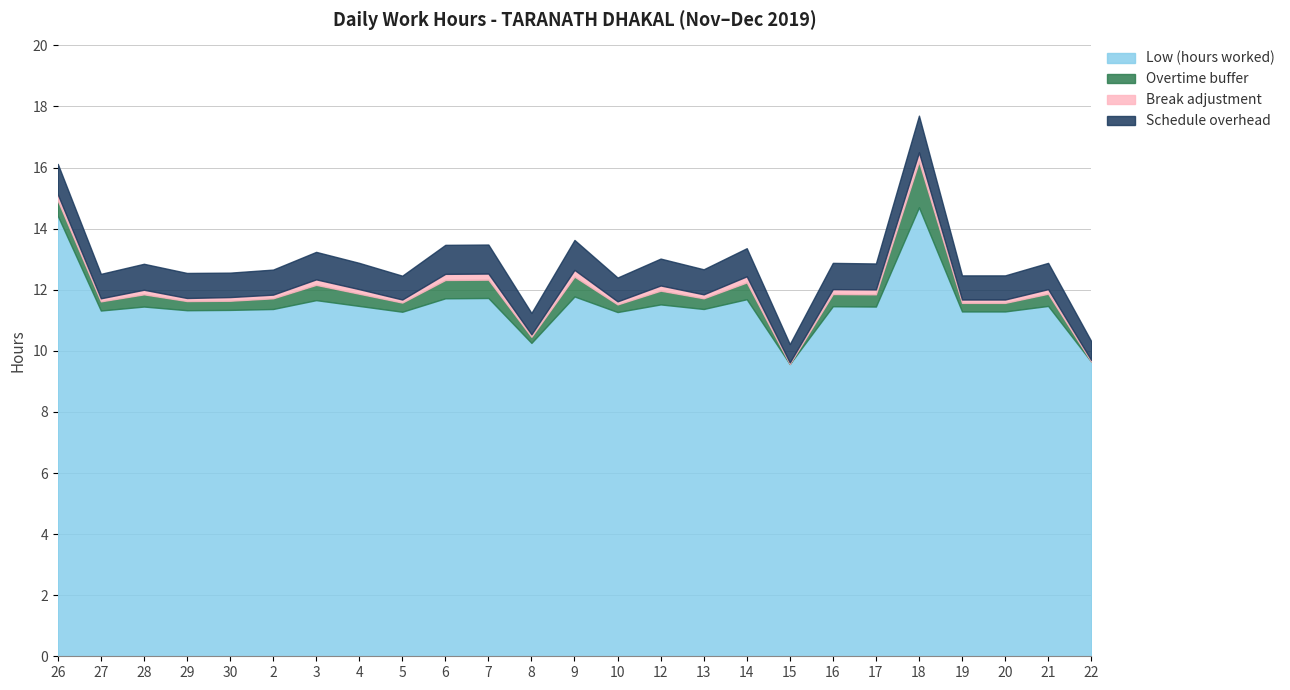

Rank the series by their maximum value, from highest to lowest.

Low (hours worked), Overtime buffer, Schedule overhead, Break adjustment